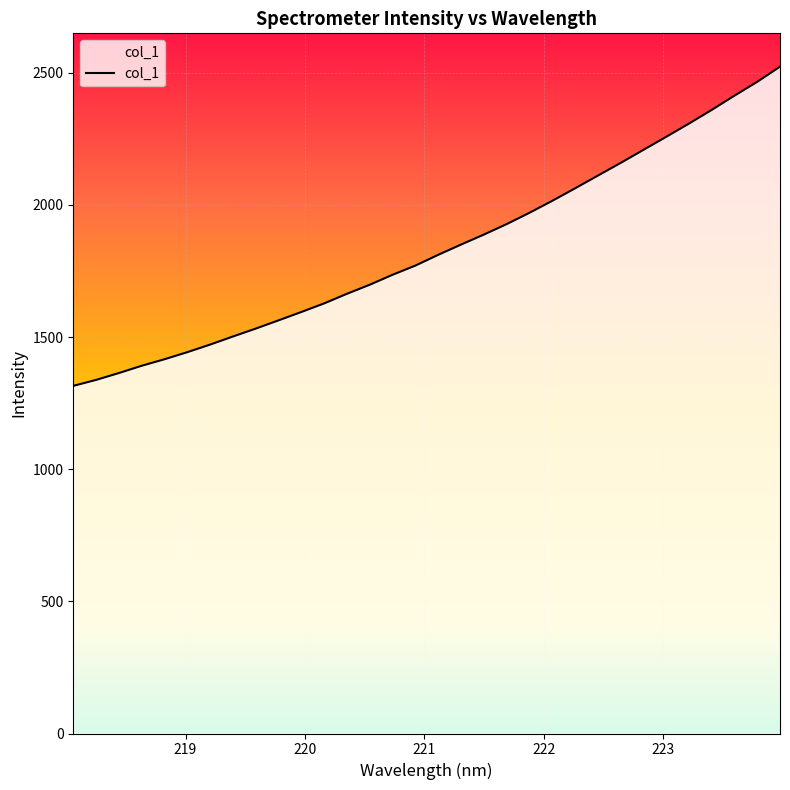

What is the minimum value shown in the chart?

1315.3